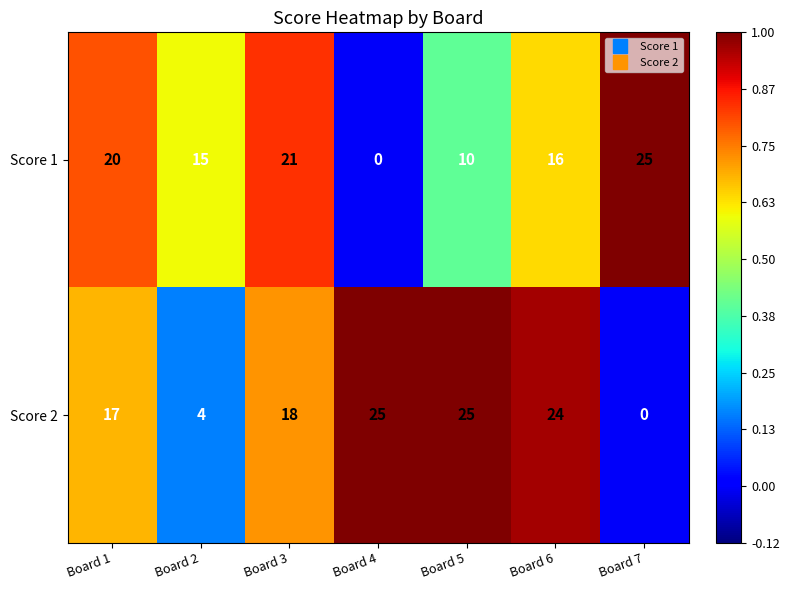

What is the sum of all Score 1 values?

107